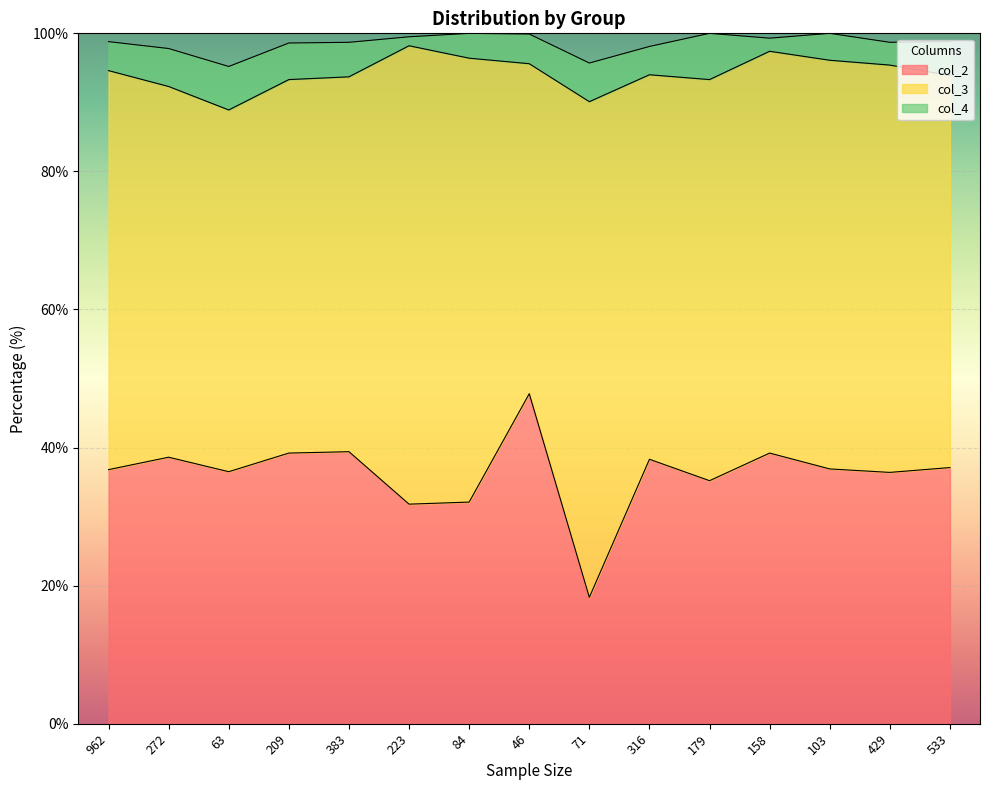

At how many categories does at least one series exceed 36?

15